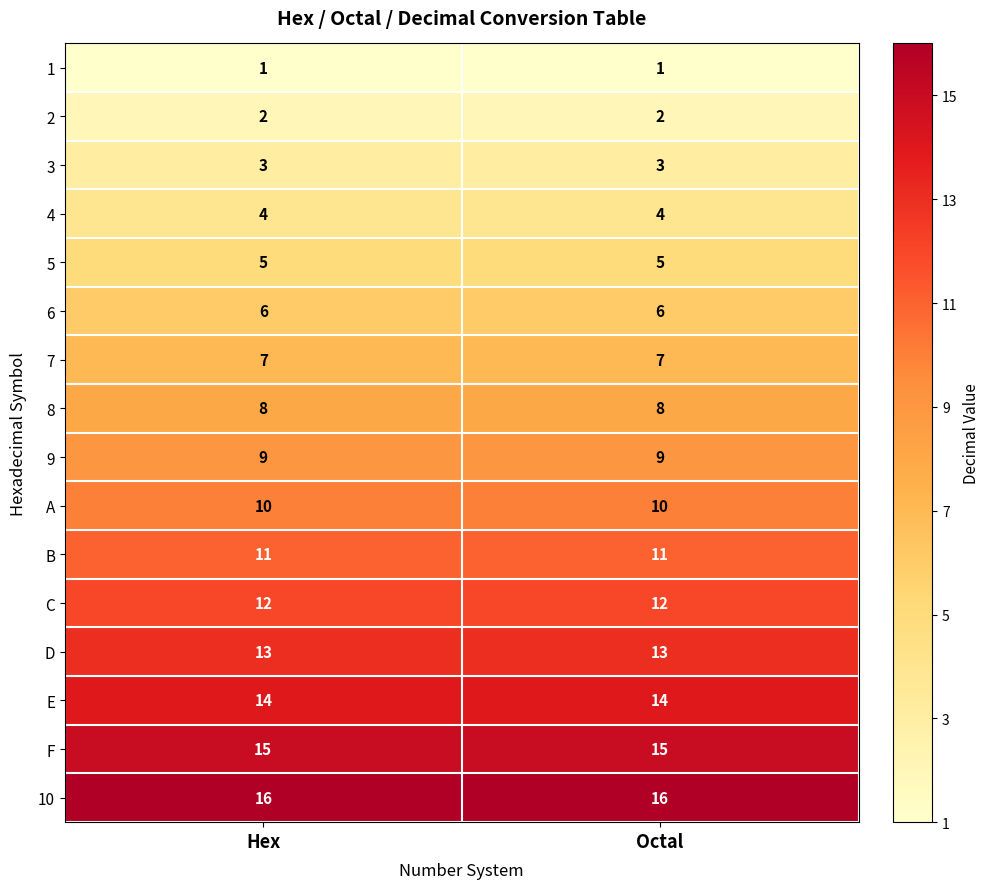

Is the value of 10 at Hex greater than the value of 3 at Octal?

Yes